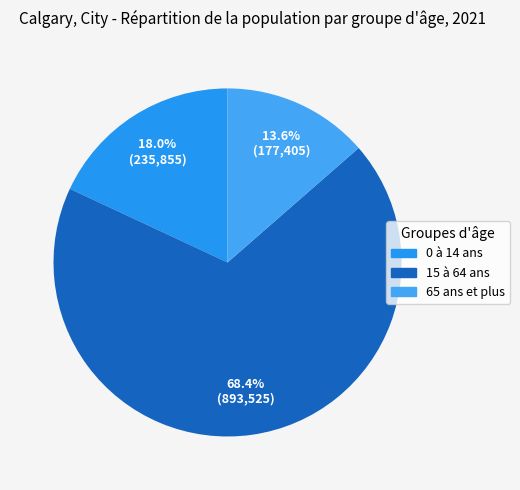

Between 15 à 64 ans and 65 ans et plus, which is larger?

15 à 64 ans